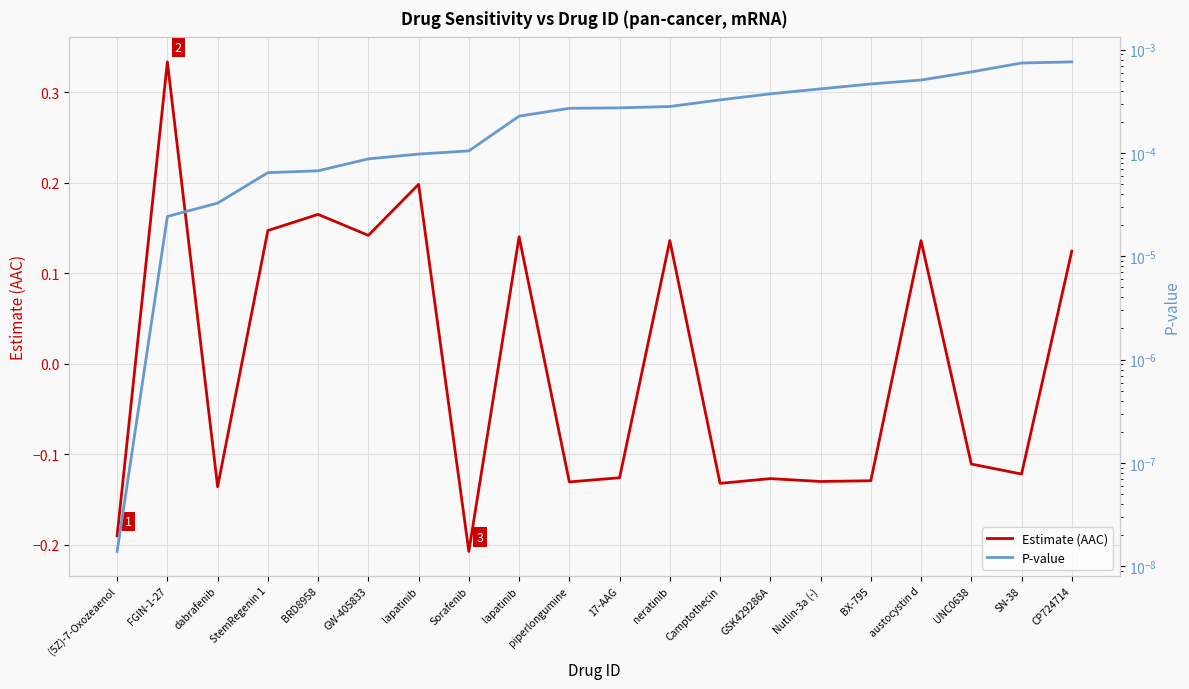

Which has a higher value, lapatinib or Camptothecin?

lapatinib